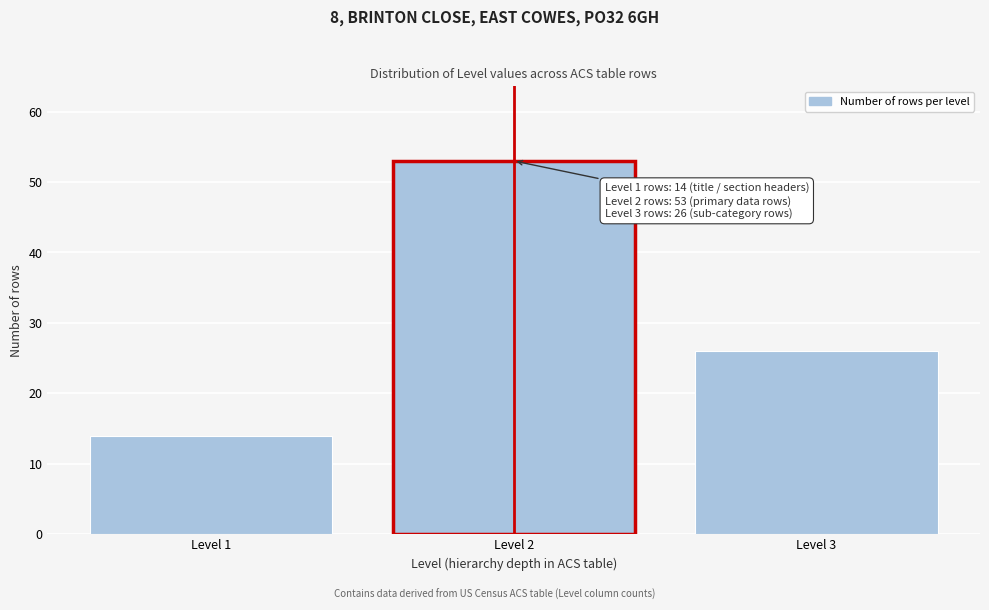

Reading right to left, extract all data points from this chart.

26	53	14